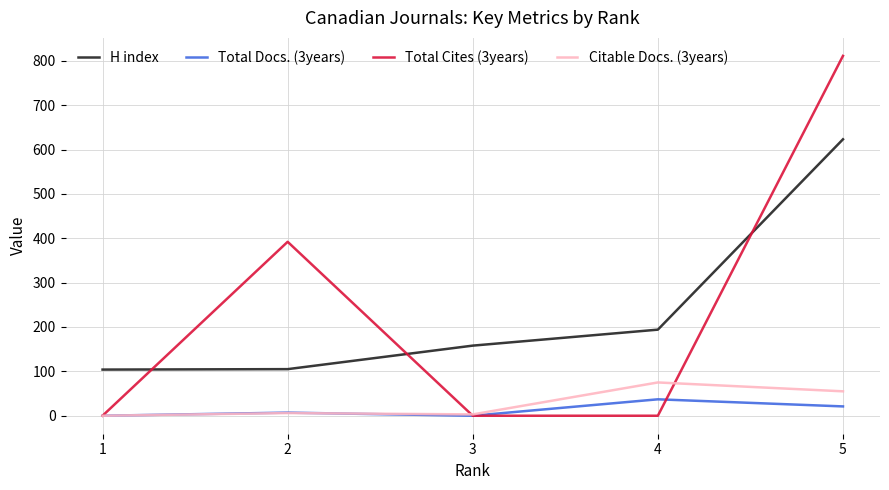

True or false: Total Docs. (3years) and H index intersect in this chart.

False